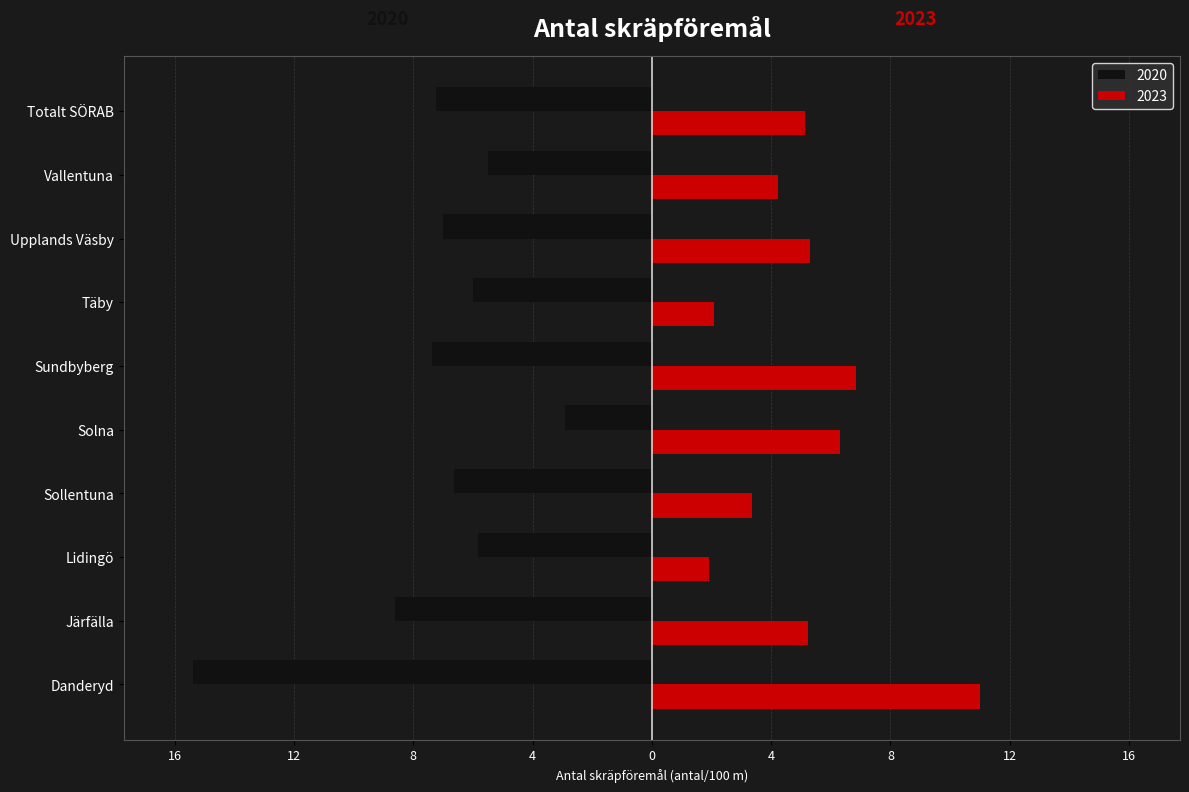

Reading right to left, what are all the values shown in this chart?

2020: Totalt SÖRAB=-7.2	Vallentuna=-5.5	Upplands Väsby=-7.0	Täby=-6.0	Sundbyberg=-7.4	Solna=-2.9	Sollentuna=-6.6	Lidingö=-5.8	Järfälla=-8.6	Danderyd=-15.4
2023: Totalt SÖRAB=5.2	Vallentuna=4.2	Upplands Väsby=5.3	Täby=2.1	Sundbyberg=6.9	Solna=6.3	Sollentuna=3.4	Lidingö=1.9	Järfälla=5.2	Danderyd=11.0